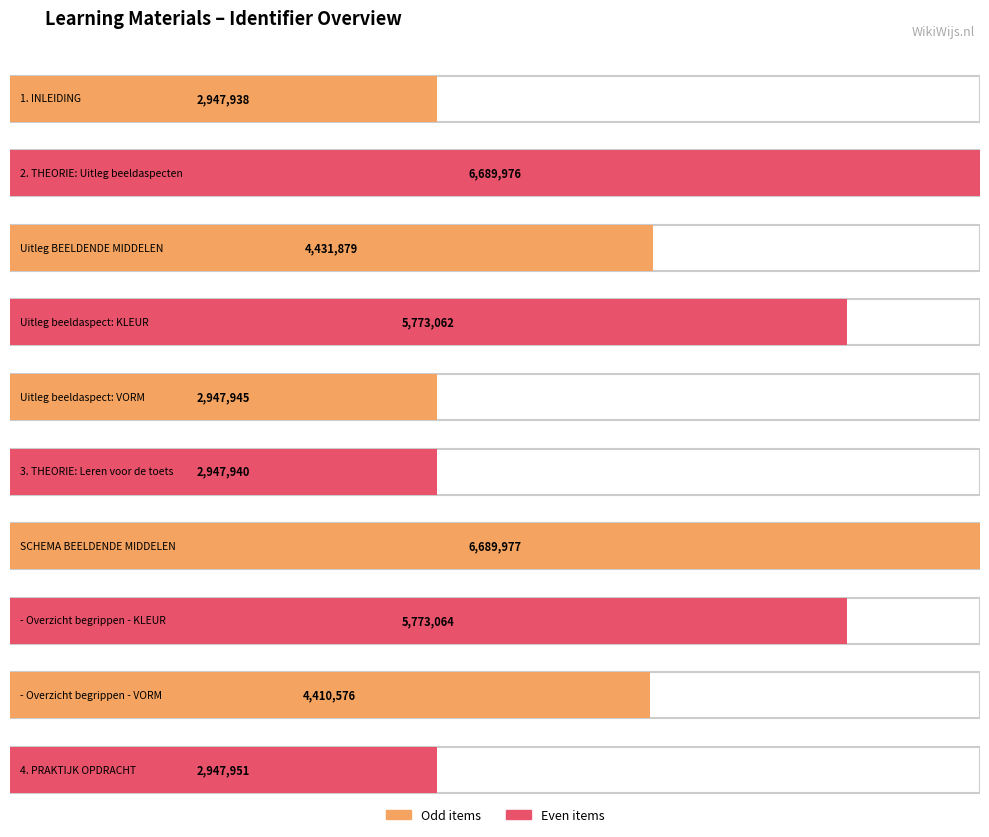

Reading right to left, transcribe all the data shown in this chart.

4. PRAKTIJK OPDRACHT=2947951	- Overzicht begrippen - VORM=4410576	- Overzicht begrippen - KLEUR=5773064	SCHEMA BEELDENDE MIDDELEN=6689977	3. THEORIE: Leren voor de toets=2947940	Uitleg beeldaspect: VORM=2947945	Uitleg beeldaspect: KLEUR=5773062	Uitleg BEELDENDE MIDDELEN=4431879	2. THEORIE: Uitleg beeldaspecten=6689976	1. INLEIDING=2947938